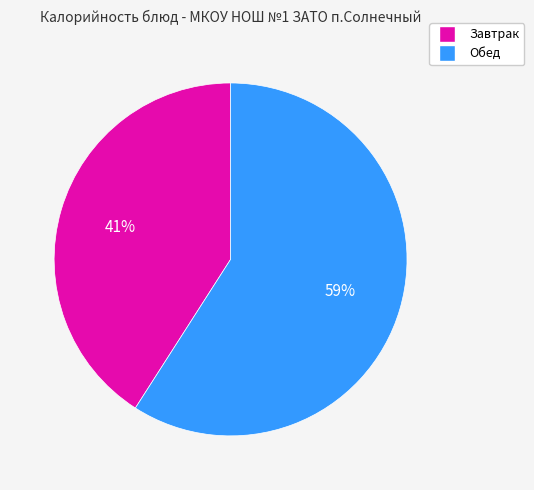

To the nearest percent, what is the average slice percentage?

50%